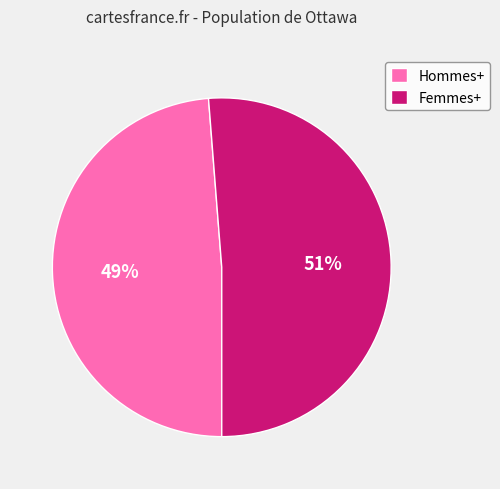

To the nearest percent, what is the combined percentage of Femmes+ and Hommes+?

100%